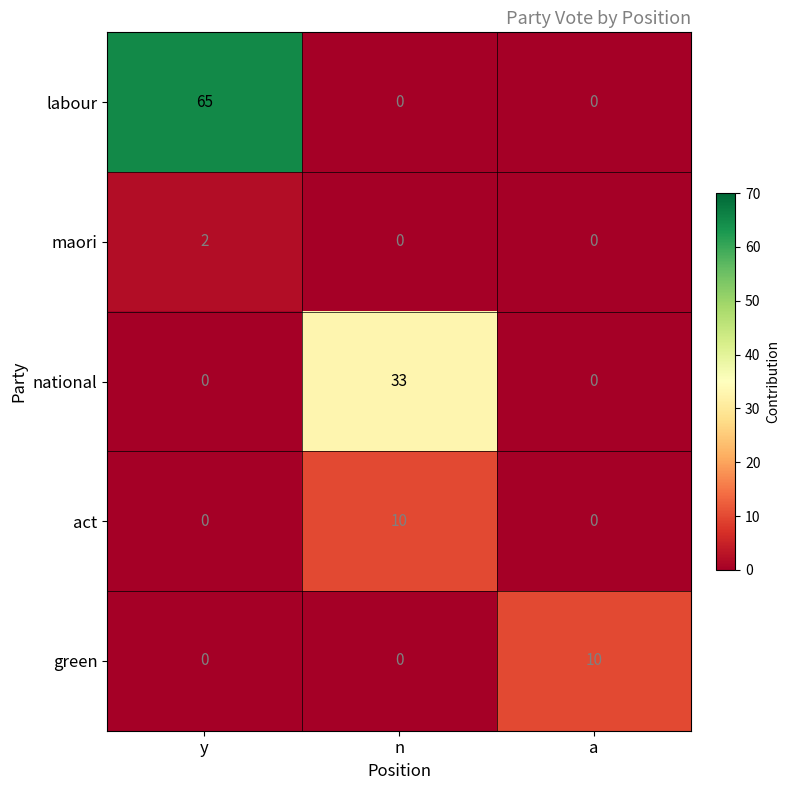

What is the spread (max minus min) of values at n?

33